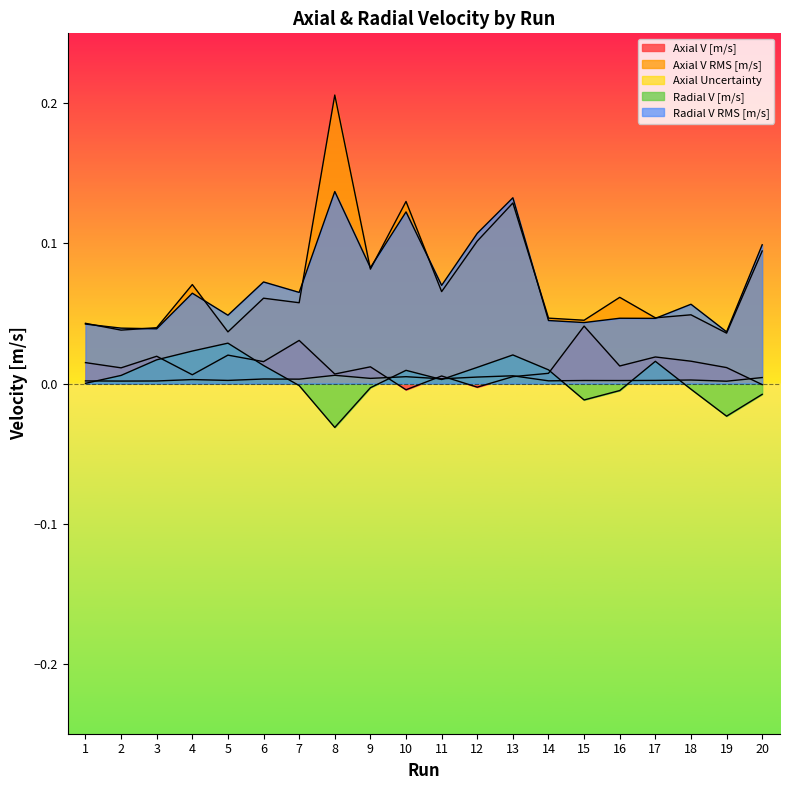

Does the chart have visible grid lines?

No